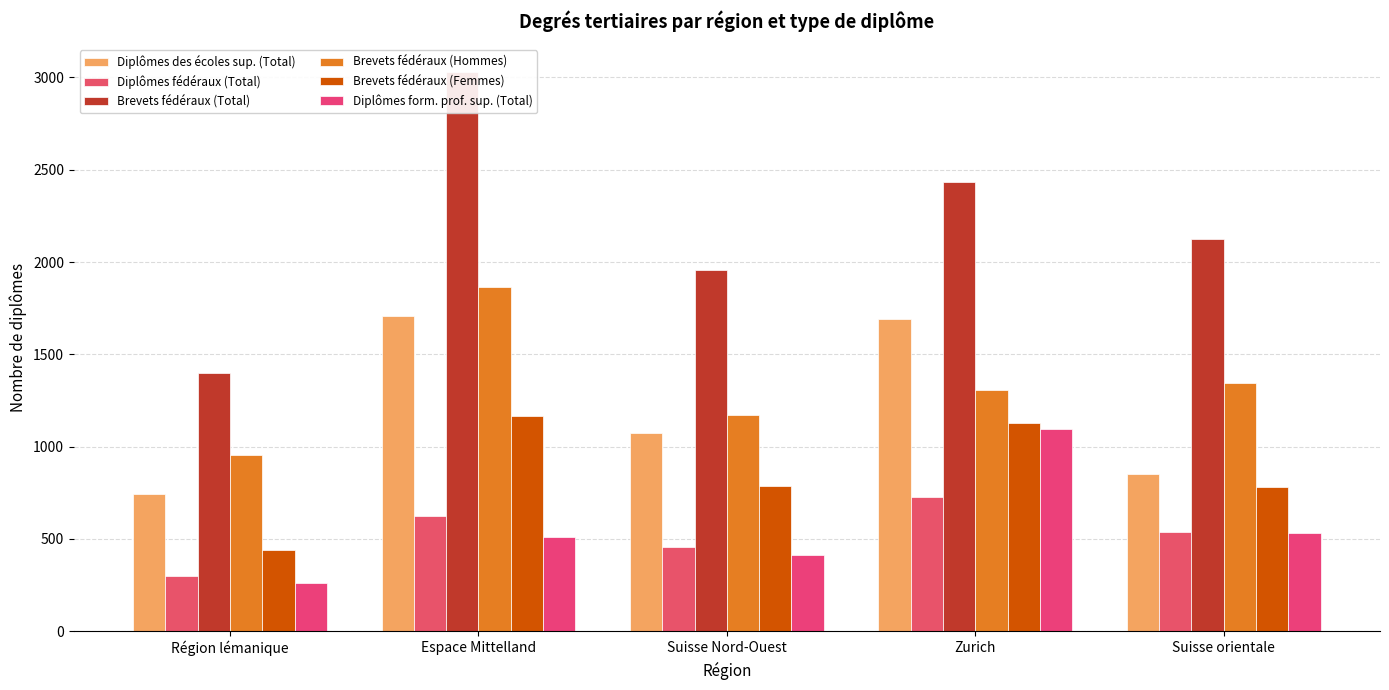

Reading left to right, transcribe all the data shown in this chart.

Diplômes des écoles sup. (Total): Région lémanique=744	Espace Mittelland=1710	Suisse Nord-Ouest=1071	Zurich=1693	Suisse orientale=851
Diplômes fédéraux (Total): Région lémanique=297	Espace Mittelland=626	Suisse Nord-Ouest=456	Zurich=727	Suisse orientale=537
Brevets fédéraux (Total): Région lémanique=1397	Espace Mittelland=3028	Suisse Nord-Ouest=1957	Zurich=2431	Suisse orientale=2124
Brevets fédéraux (Hommes): Région lémanique=956	Espace Mittelland=1862	Suisse Nord-Ouest=1173	Zurich=1306	Suisse orientale=1343
Brevets fédéraux (Femmes): Région lémanique=441	Espace Mittelland=1166	Suisse Nord-Ouest=784	Zurich=1125	Suisse orientale=781
Diplômes form. prof. sup. (Total): Région lémanique=263	Espace Mittelland=508	Suisse Nord-Ouest=413	Zurich=1094	Suisse orientale=529